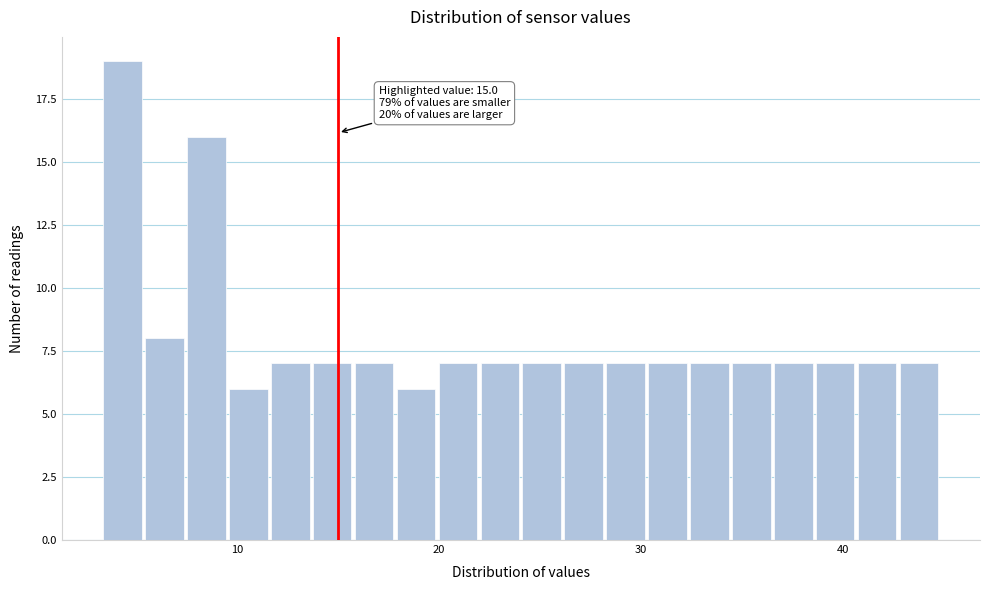

Read against the x-axis, roughly where is the centre of the tallest bar?

4